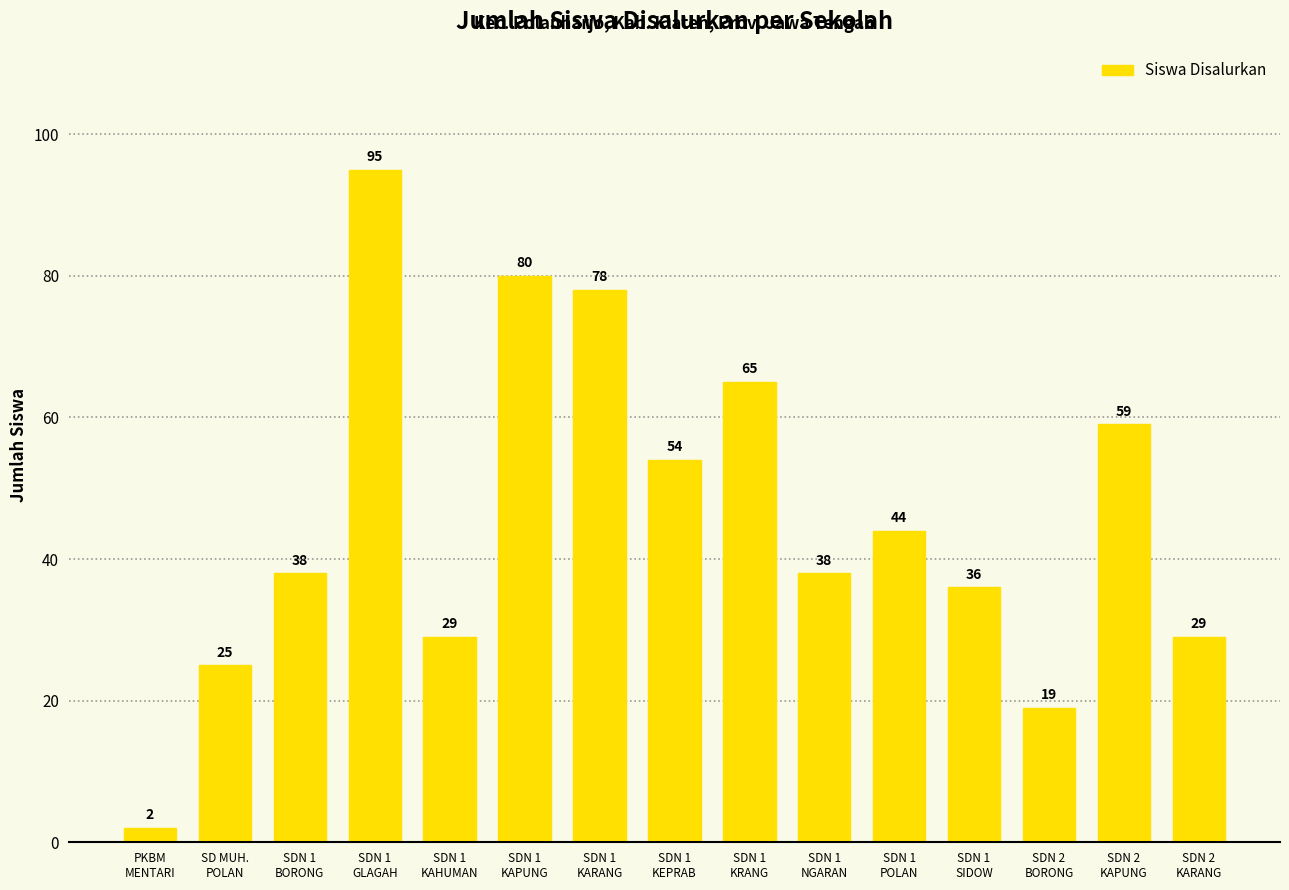

What is the label of the 6th bar from the right?

SDN 1
NGARAN